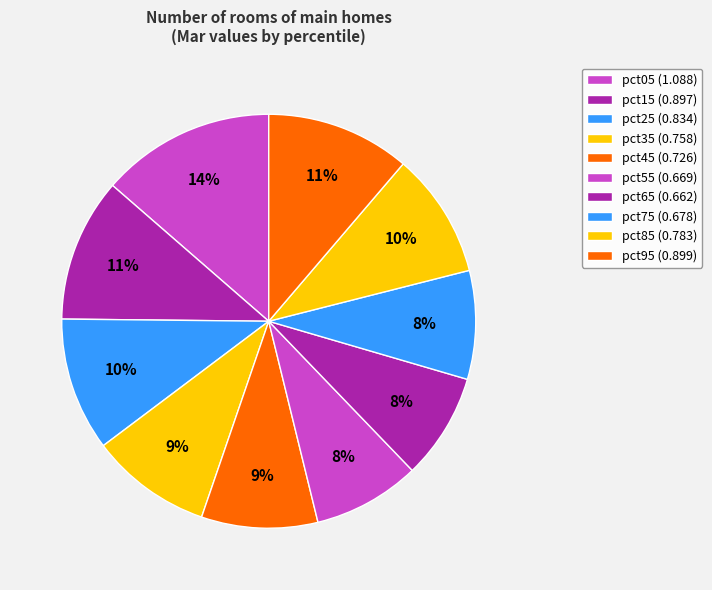

How many slices are in this pie chart?

10